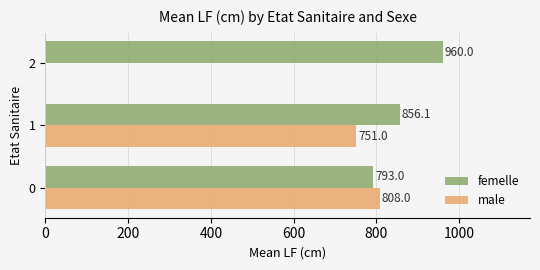

Where is male nearest to the value 404?

1